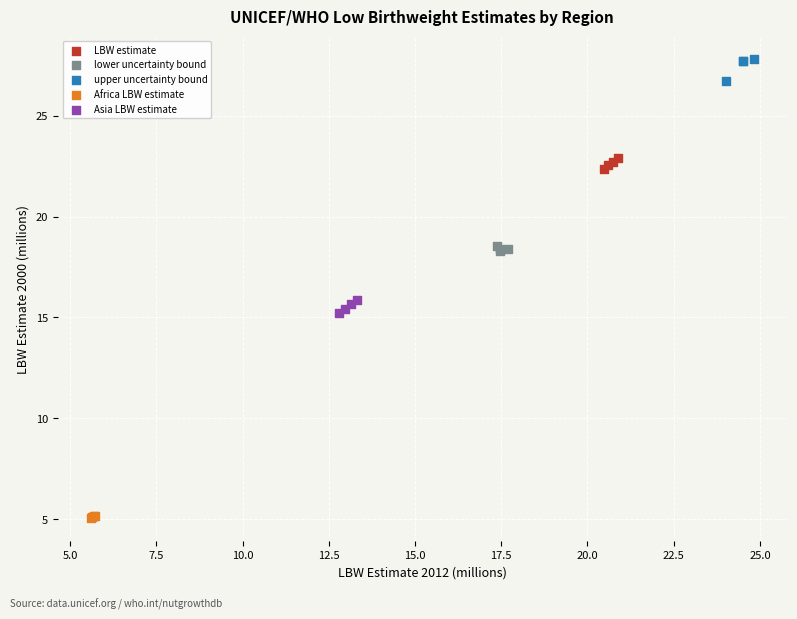

What are all the series names shown in the legend?

LBW estimate, lower uncertainty bound, upper uncertainty bound, Africa LBW estimate, Asia LBW estimate